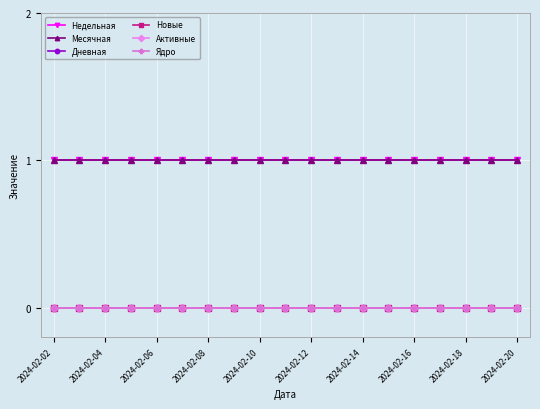

True or false: Месячная has more than 0 points higher than both neighbors.

False